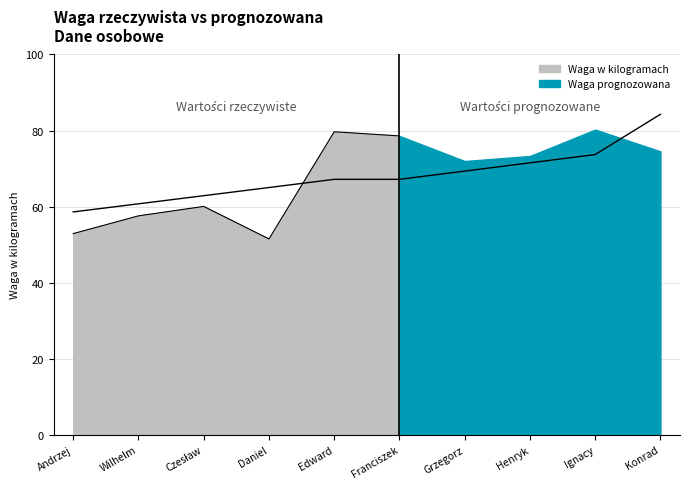

True or false: the data has more than 0 interior local peaks.

False